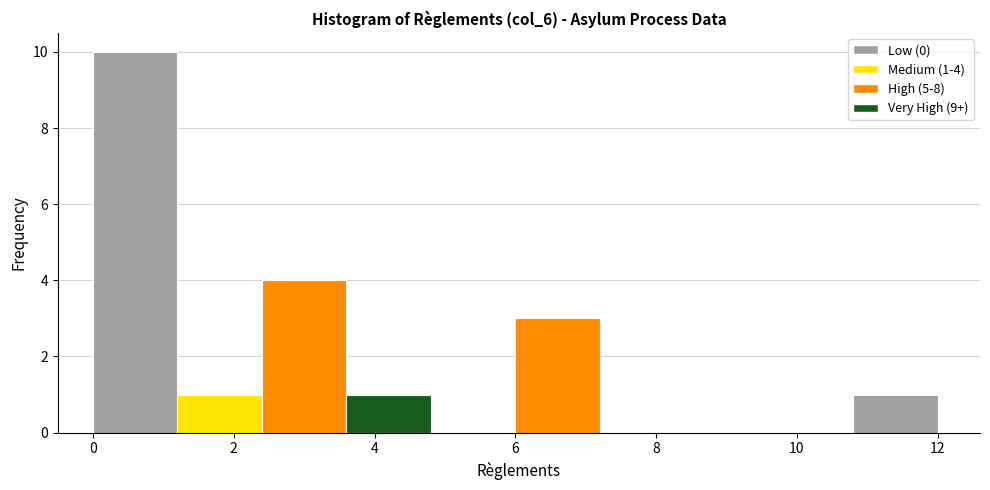

Over which range of the x-axis is the bar tallest?

0.0 to 1.2